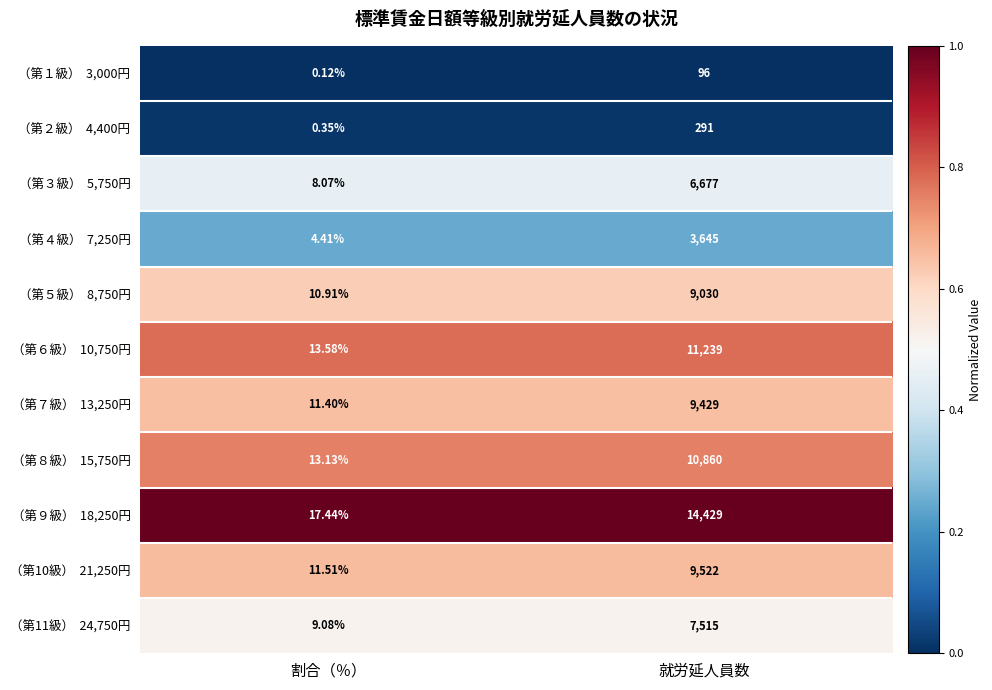

Which label corresponds to the largest value in the chart?

就労延人員数